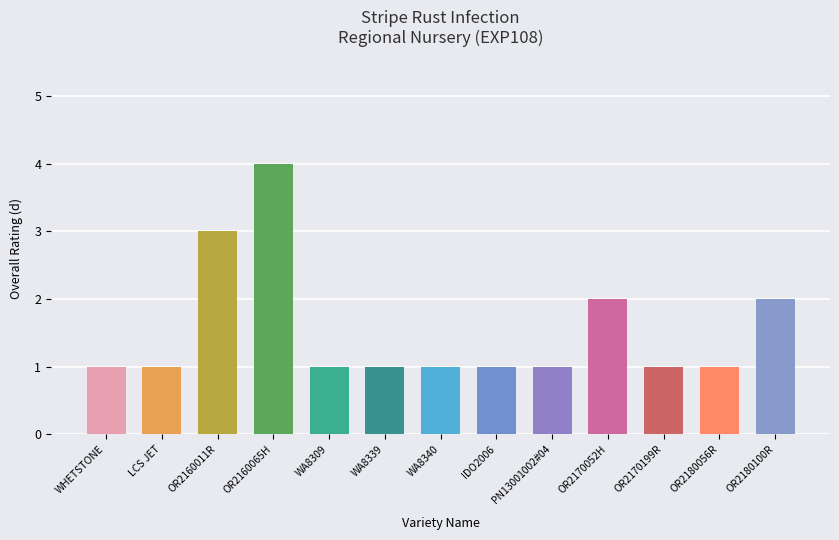

How many data points are above 1?

4